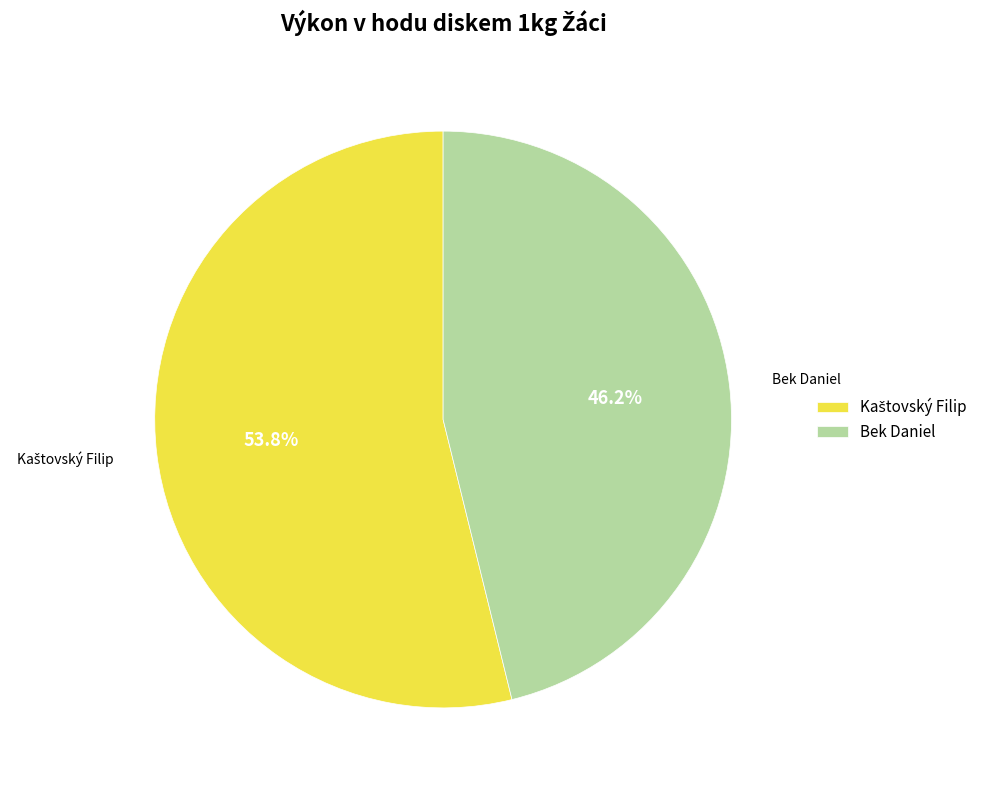

What percentage is NOT represented by Bek Daniel?

53.8%